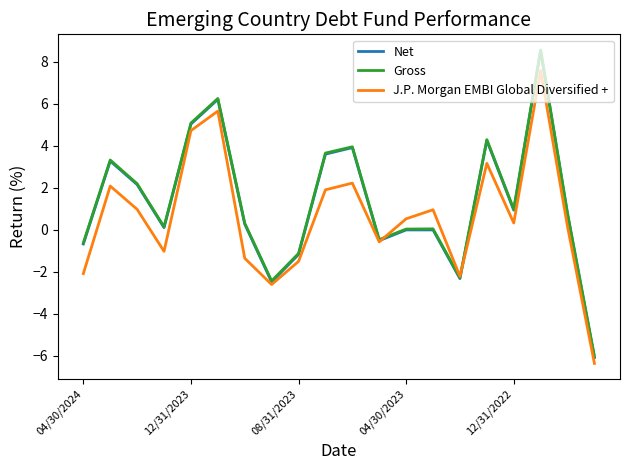

Which series has the largest range (max minus min)?

Net